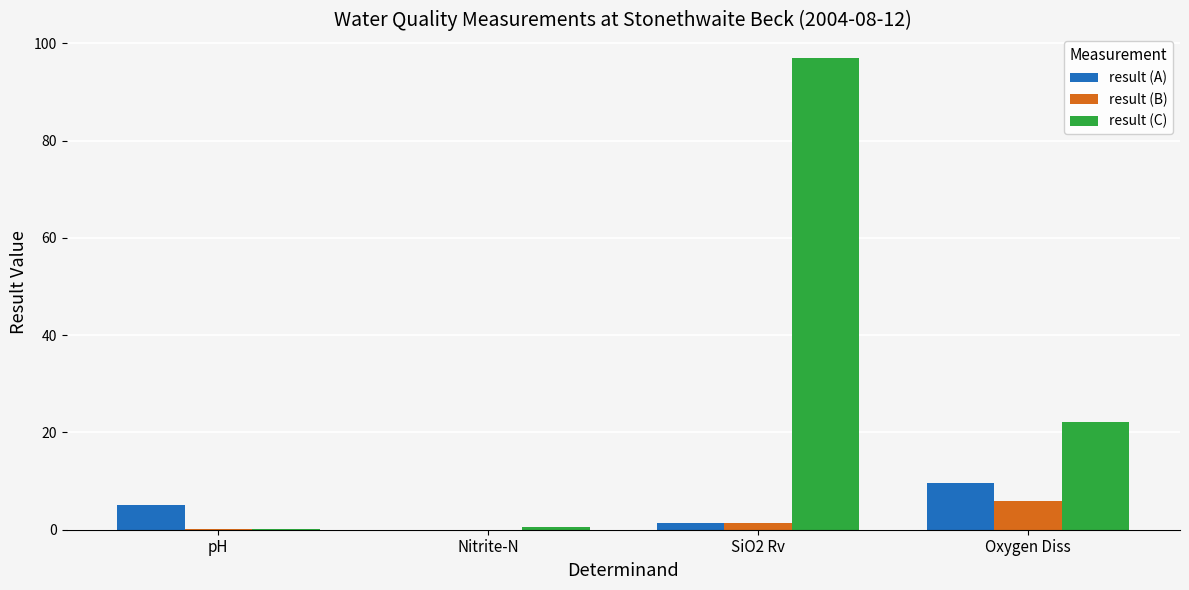

At which label is result (C) closest to 48?

Oxygen Diss